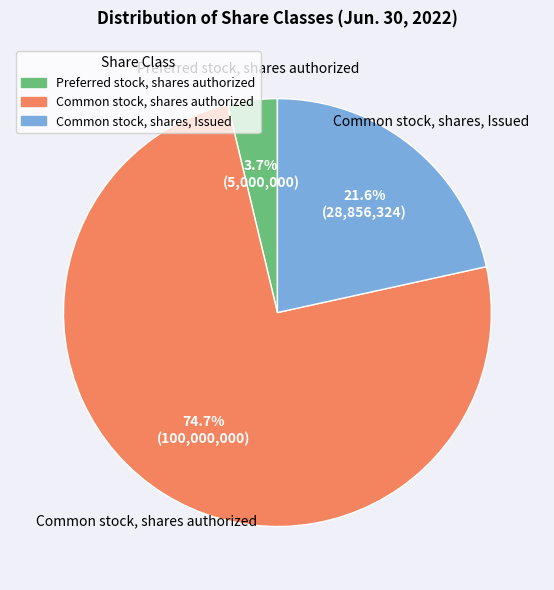

Does Common stock, shares, Issued represent more than half of the total?

No